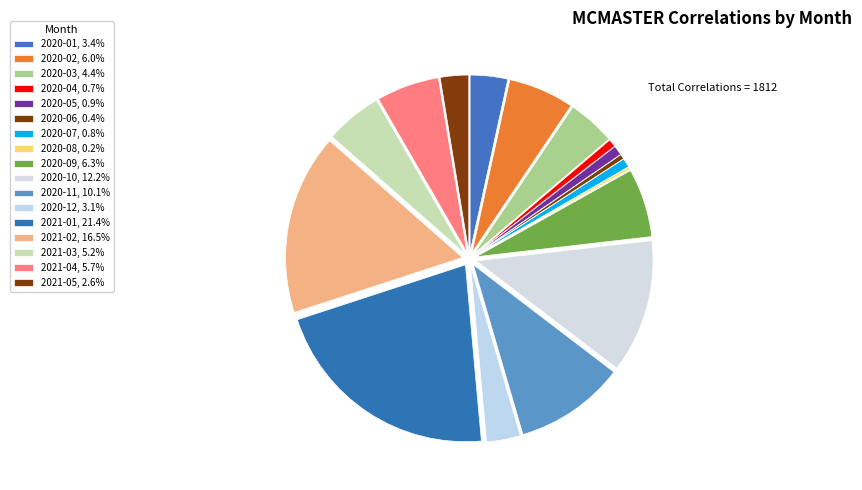

To the nearest percent, what percentage of the pie is 2020-04?

1%